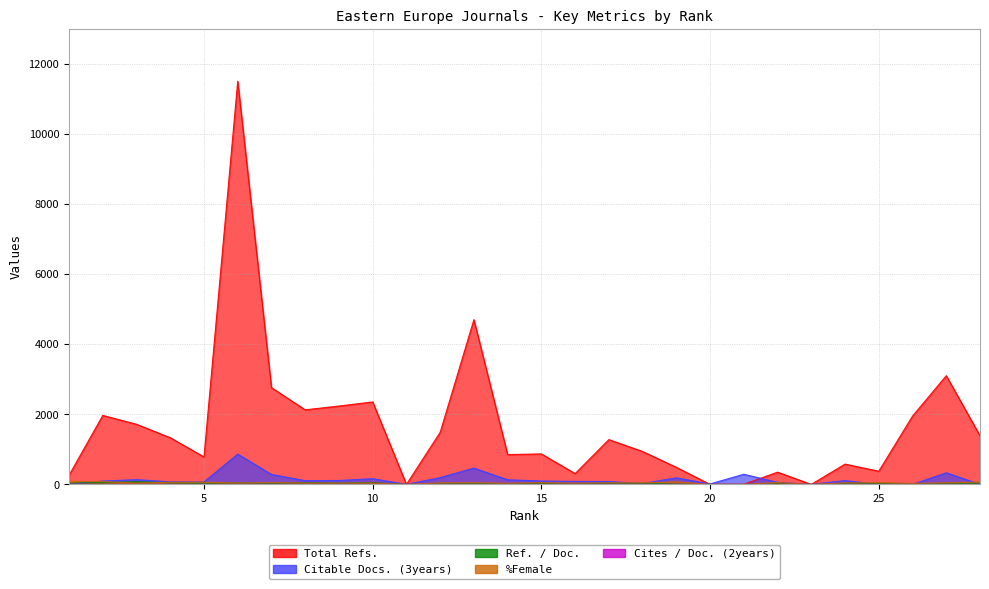

True or false: Total Refs. has more than 2 points higher than both neighbors.

True